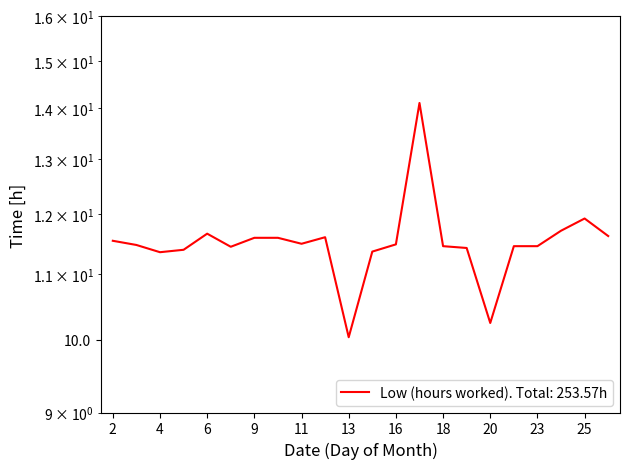

Between 20 and 4, which is larger?

4